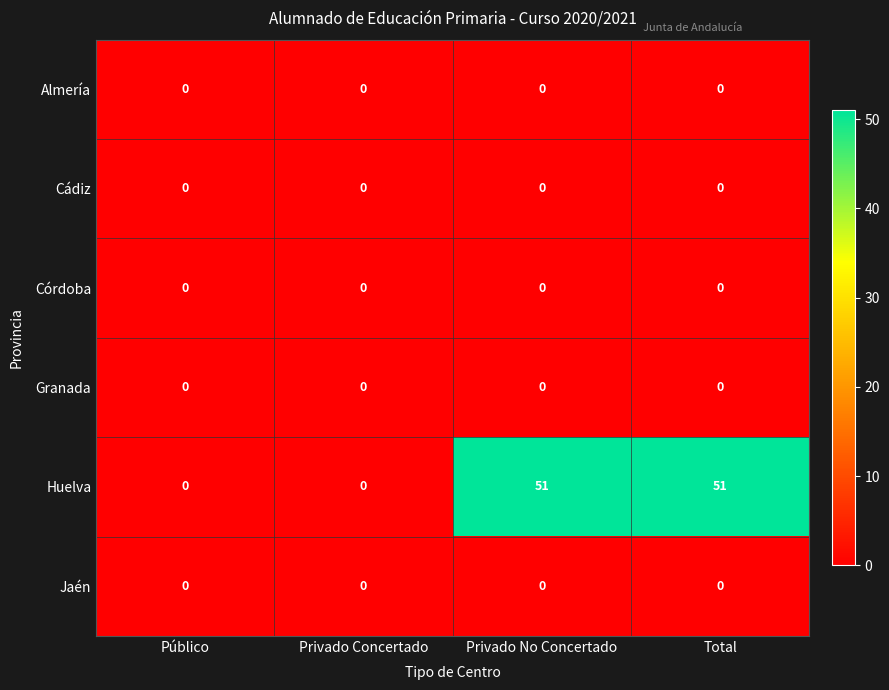

What is the difference between the highest and lowest values at Total?

51